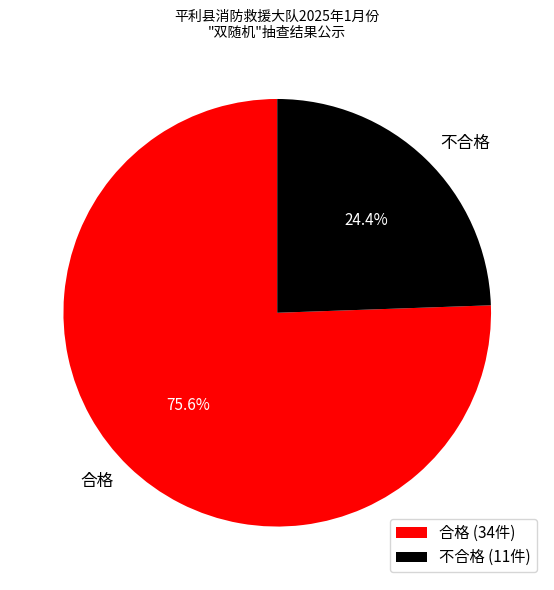

How much of the chart is everything except 合格?

24.4%